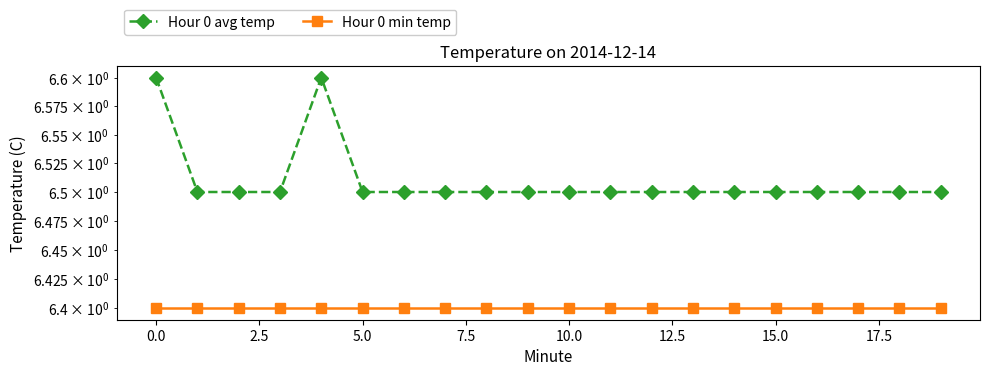

Rank the series by their maximum value, from lowest to highest.

Hour 0 min temp, Hour 0 avg temp